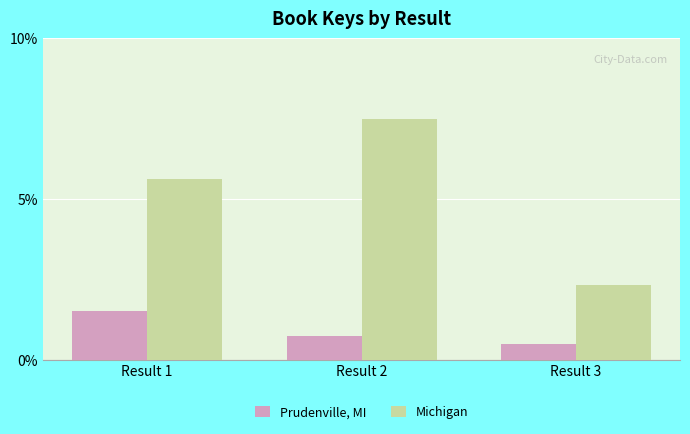

Reading right to left, transcribe all the data shown in this chart.

Prudenville, MI: 0.5	0.8	1.5
Michigan: 2.3	7.5	5.6